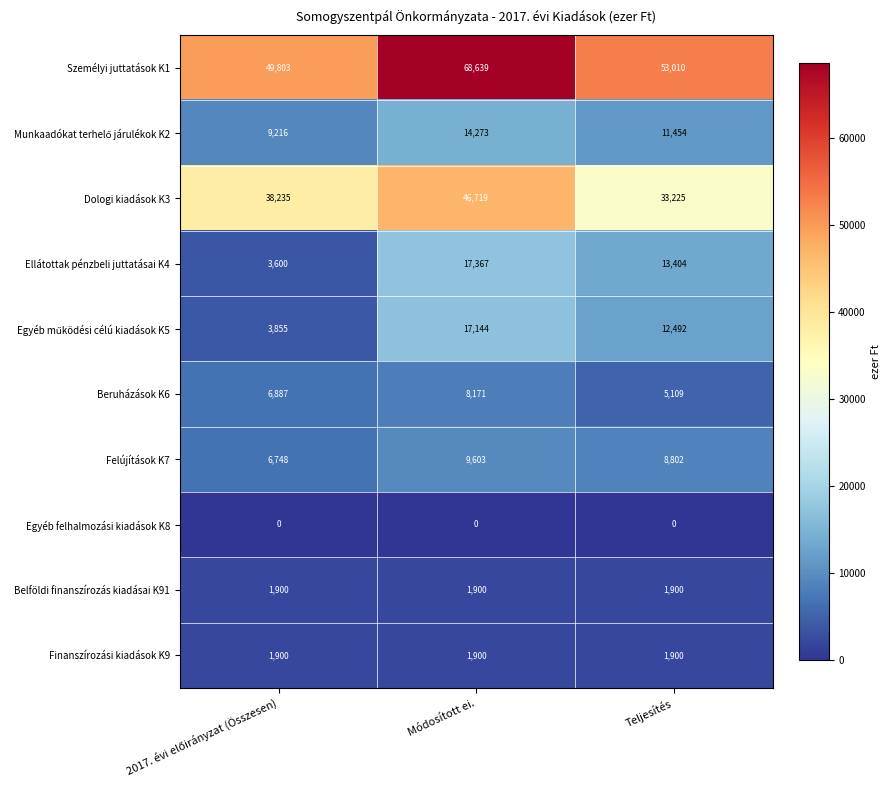

What is the average value of the Finanszírozási kiadások K9 series?

1900